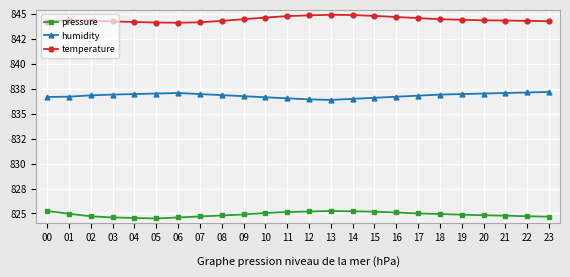

True or false: pressure and humidity cross at least once.

False